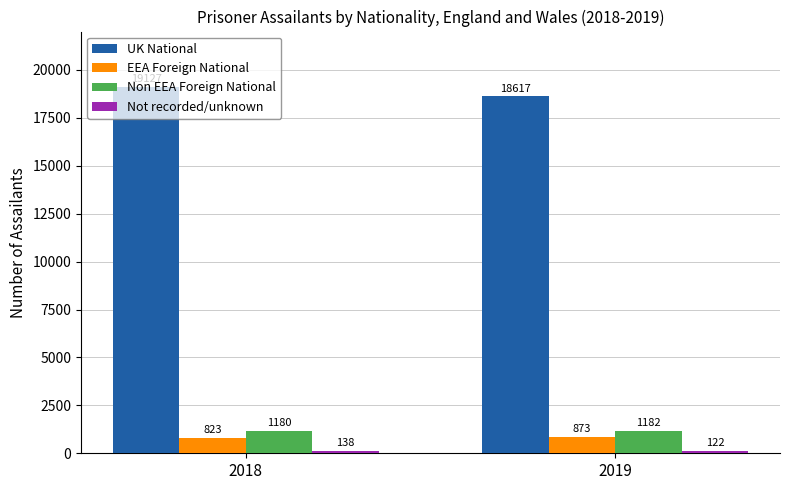

What is the total value across all series at 2018?

21268